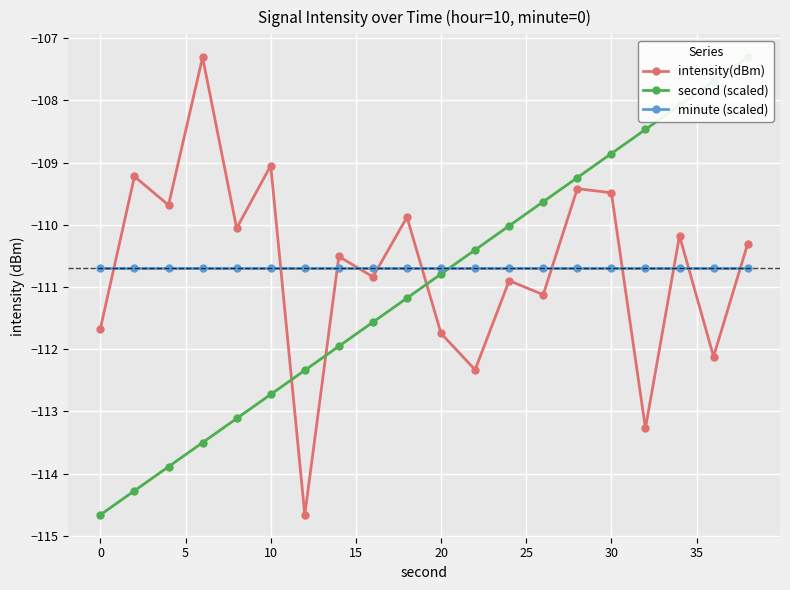

What is the greatest value displayed?

-107.3